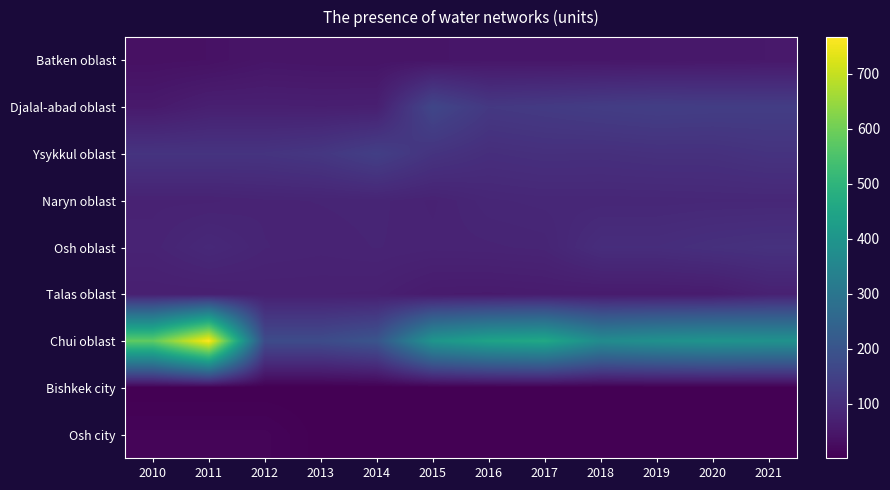

What is the difference between the highest and lowest values at 2021?

390